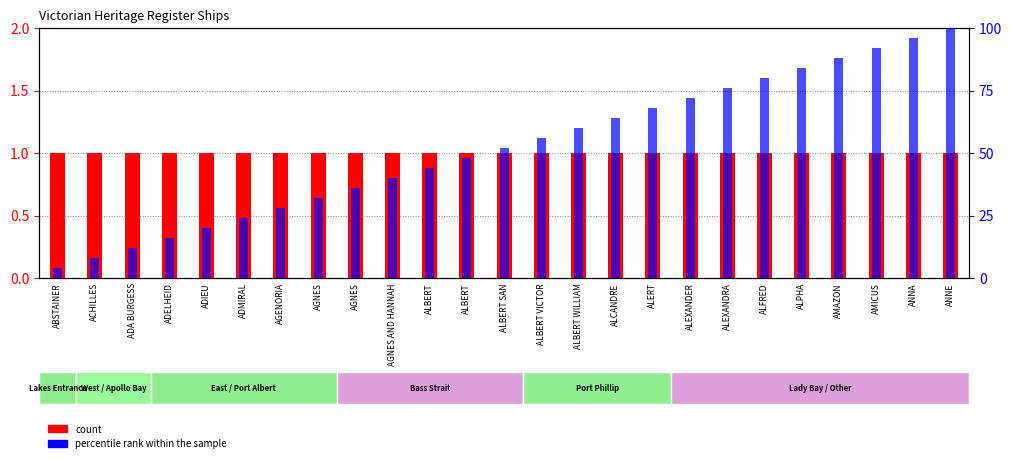

What is the difference between the percentile rank within the sample values at ALPHA and ALBERT VICTOR?

28